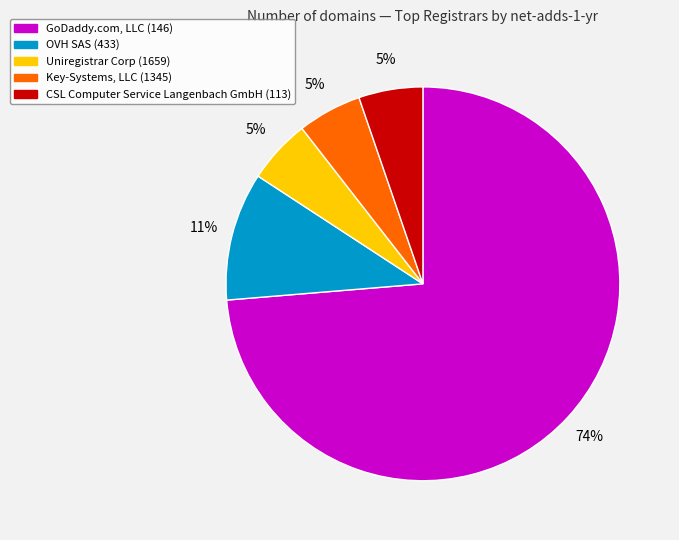

What is the ratio of the value at Uniregistrar Corp (1659) to the value at Key-Systems, LLC (1345)?

1.0